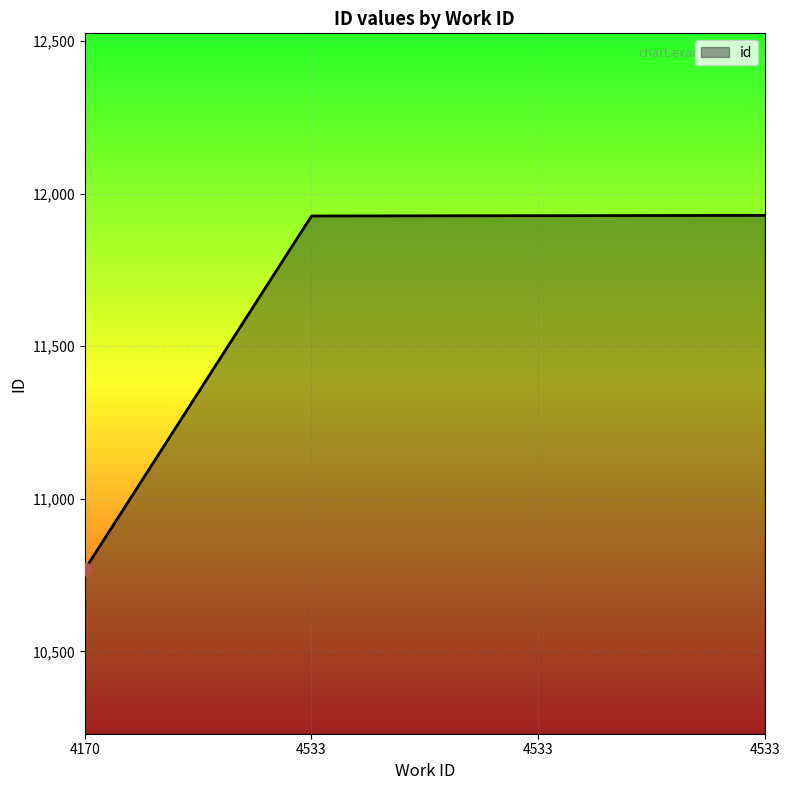

Which has a higher value, 4533 or 4533?

4533